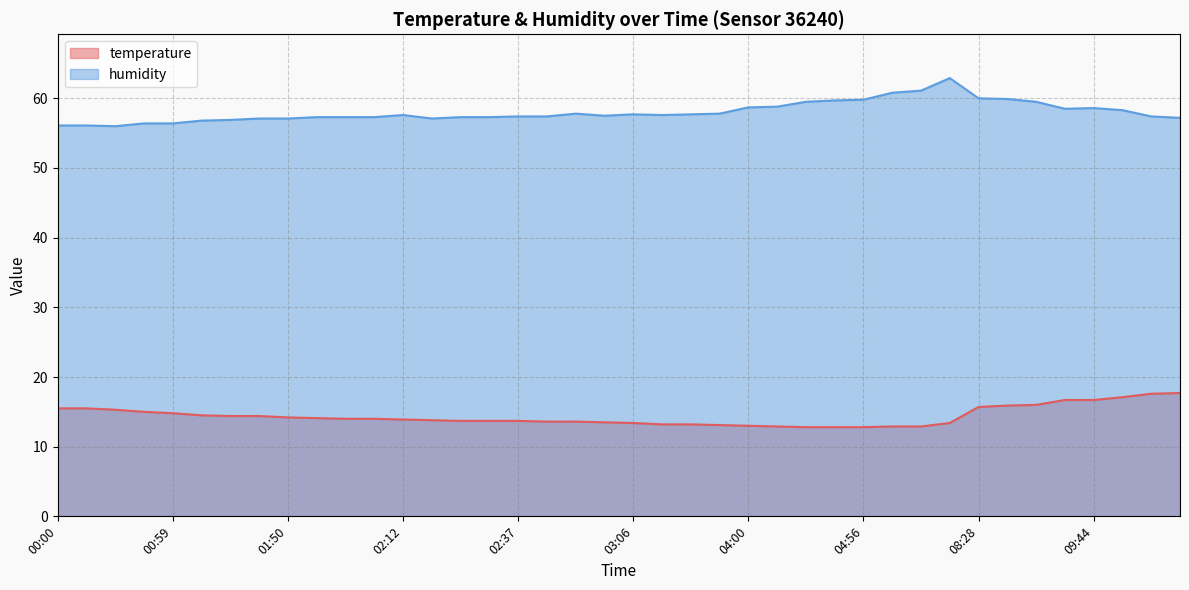

True or false: humidity and temperature intersect in this chart.

False